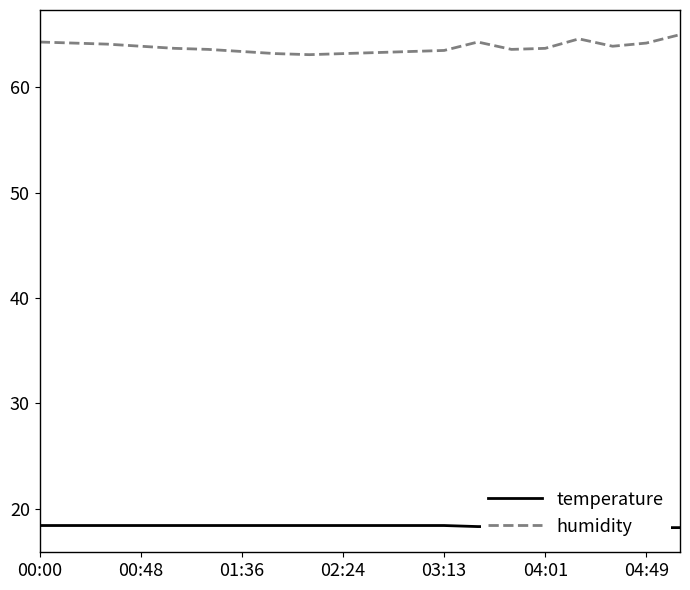

True or false: humidity has more than 1 points higher than both neighbors.

True